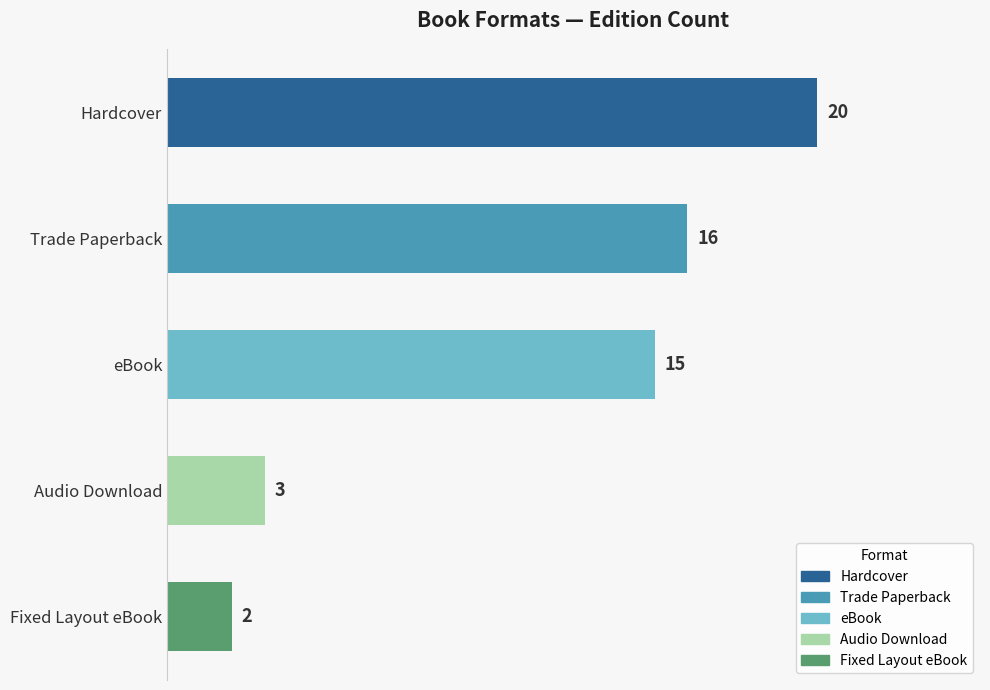

How many values are below 15?

2